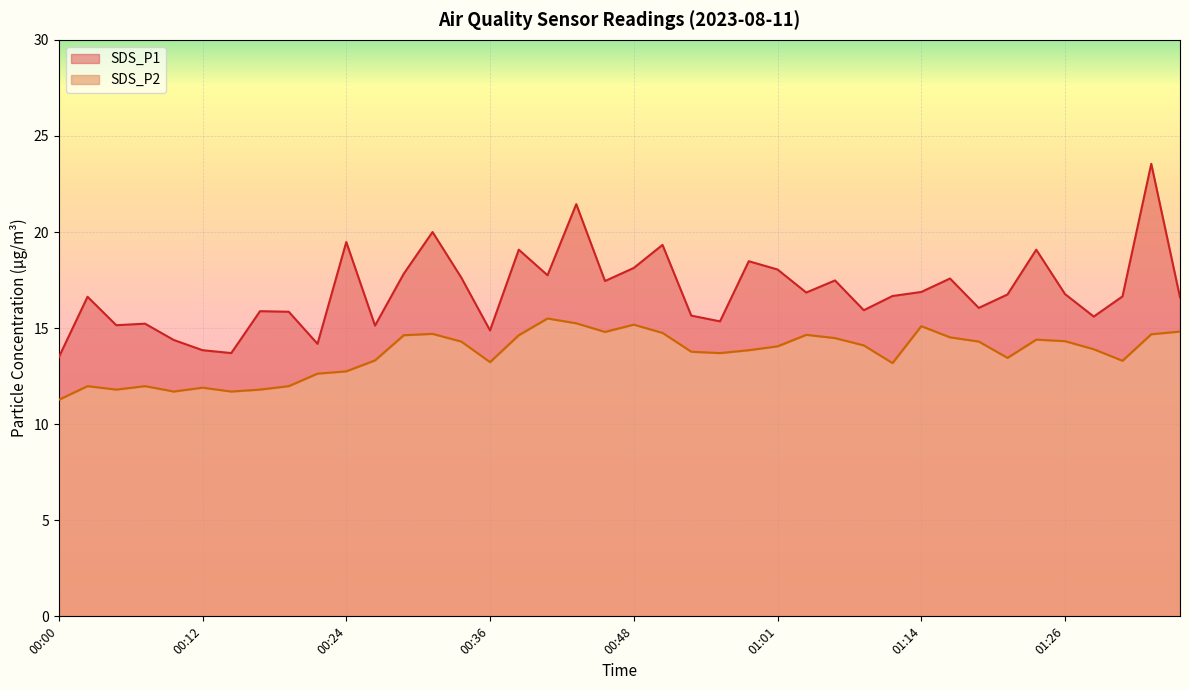

What is the minimum value shown in the chart?

11.3